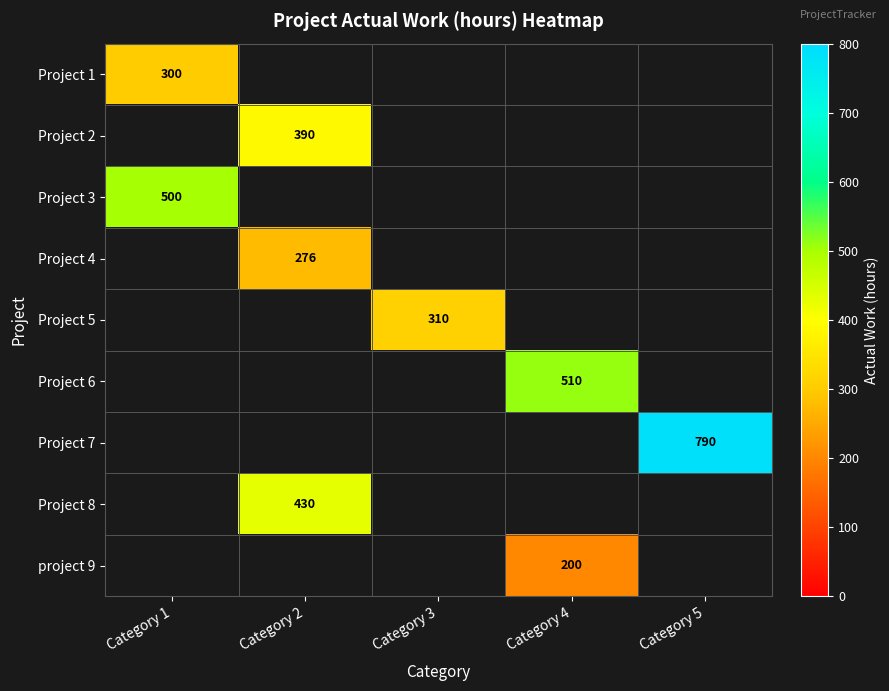

Is it true that Project 7 equals 790.0 at Category 5?

True